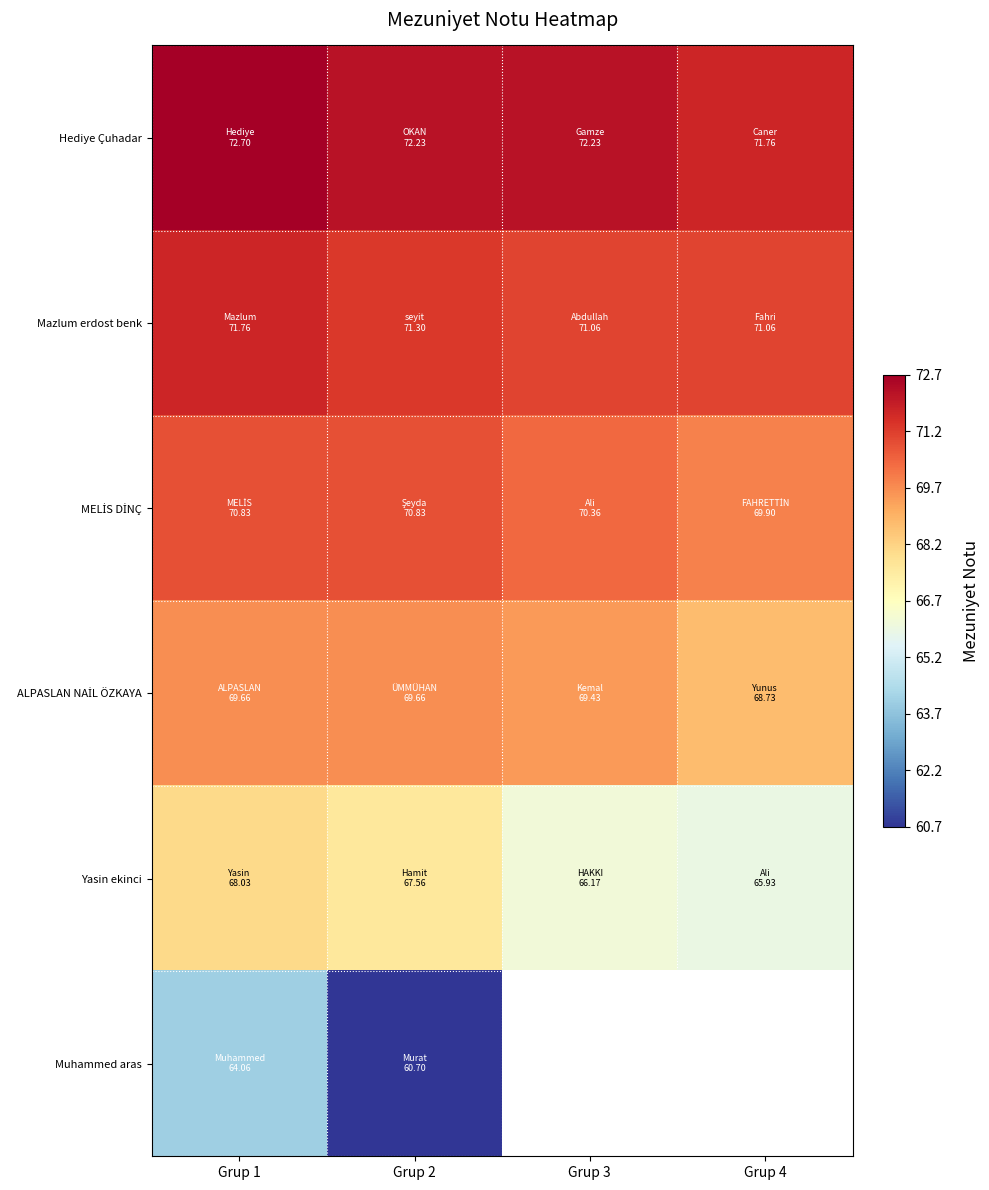

At which category is the sum across all series the highest?

Grup 1